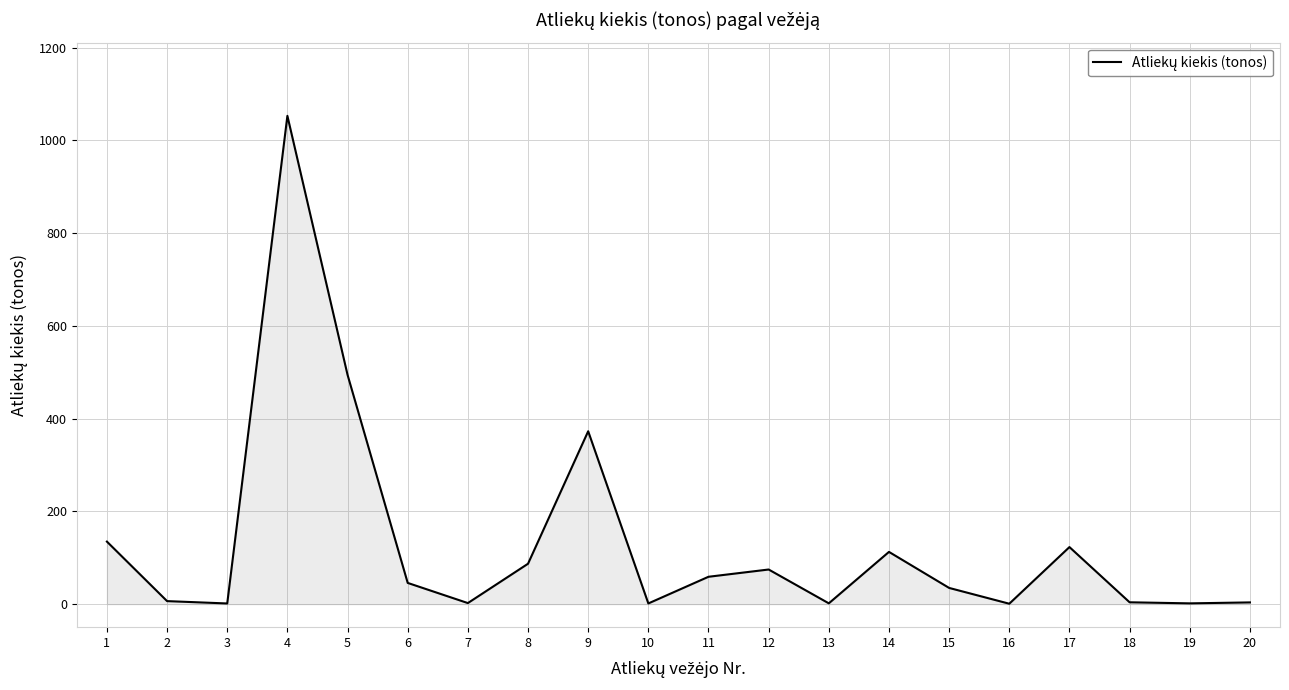

The value at 4 is 1052.8. True or false?

True